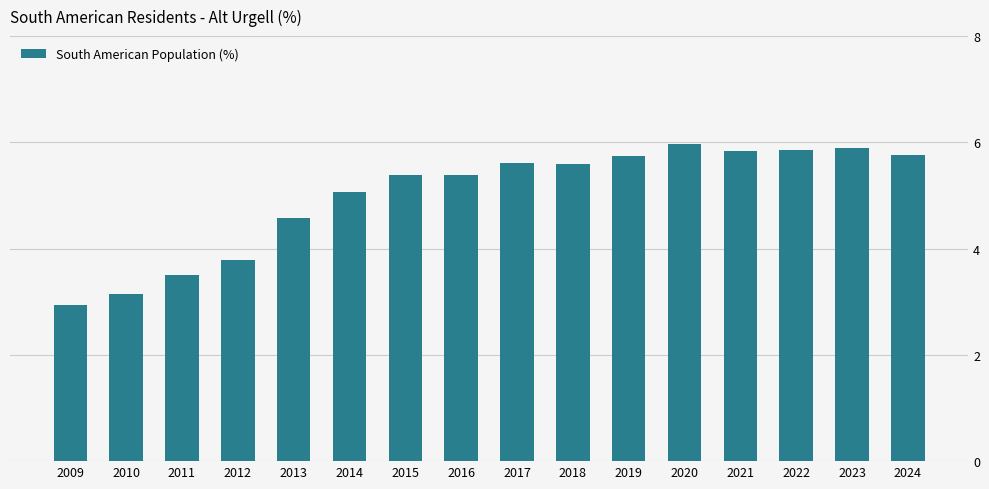

Where is the data nearest to the value 4?

2012